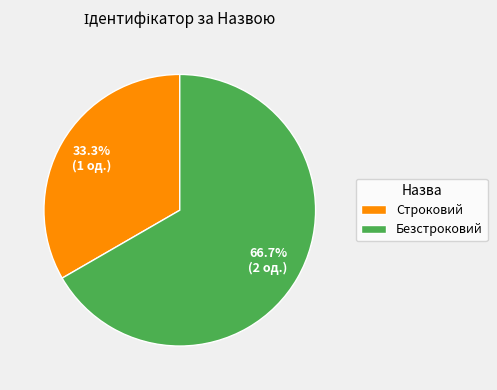

Approximately how many times larger is the value at Строковий compared to Безстроковий?

0.5